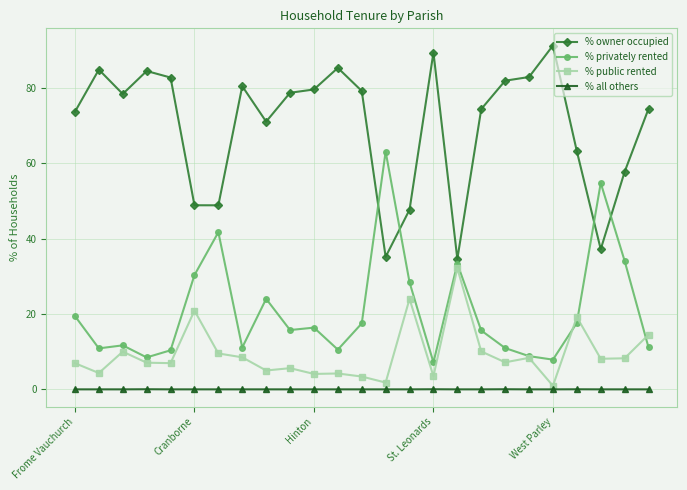

What is the value of the % privately rented point at the 10th from the left?

15.7